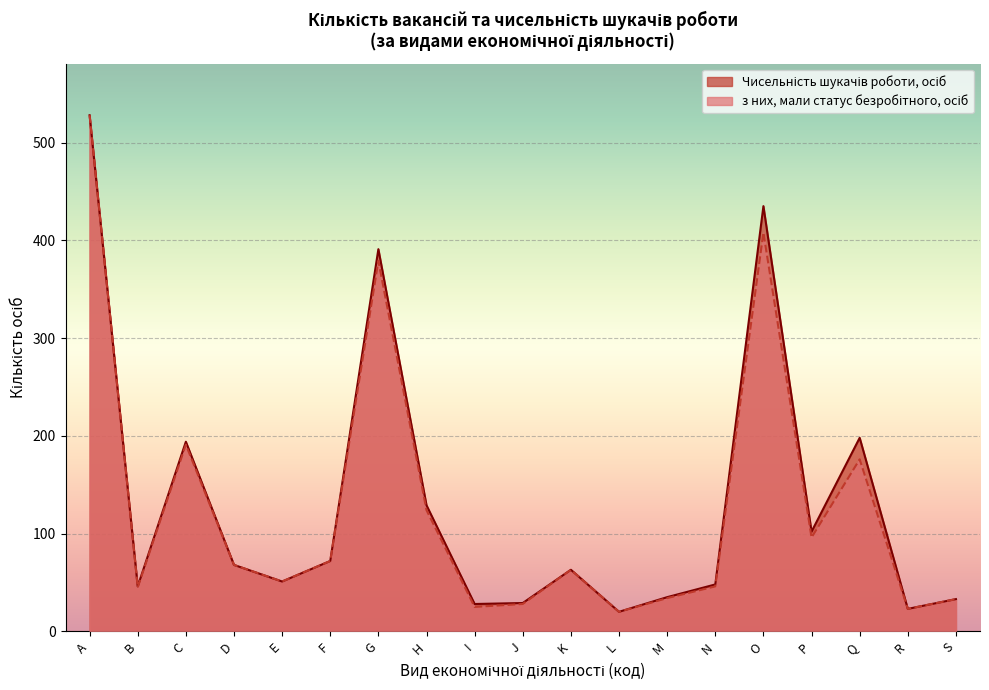

Where does the з них, мали статус безробітного, осіб series first go above 63?

A